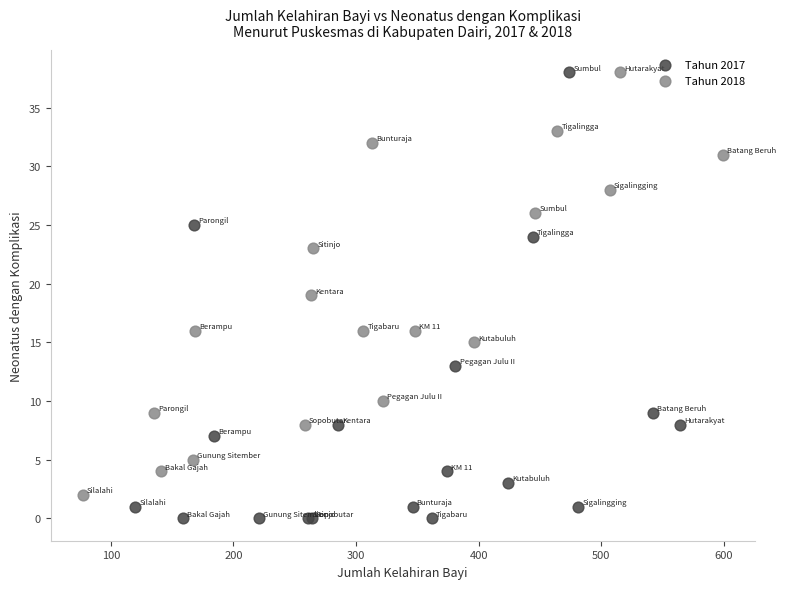

Which series contains the lowest Y value?

Tahun 2017